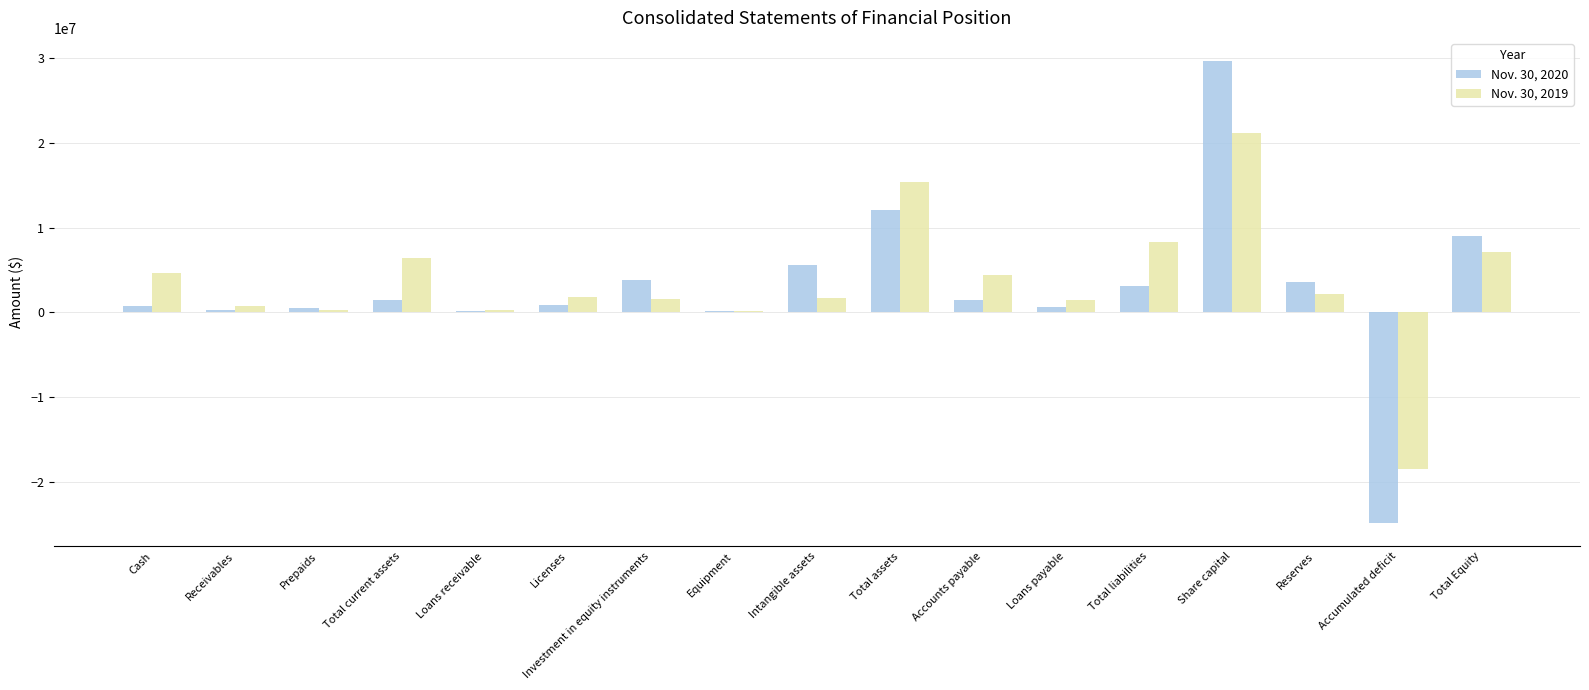

The Nov. 30, 2019 series shows 33375552 at Share capital. True or false?

False